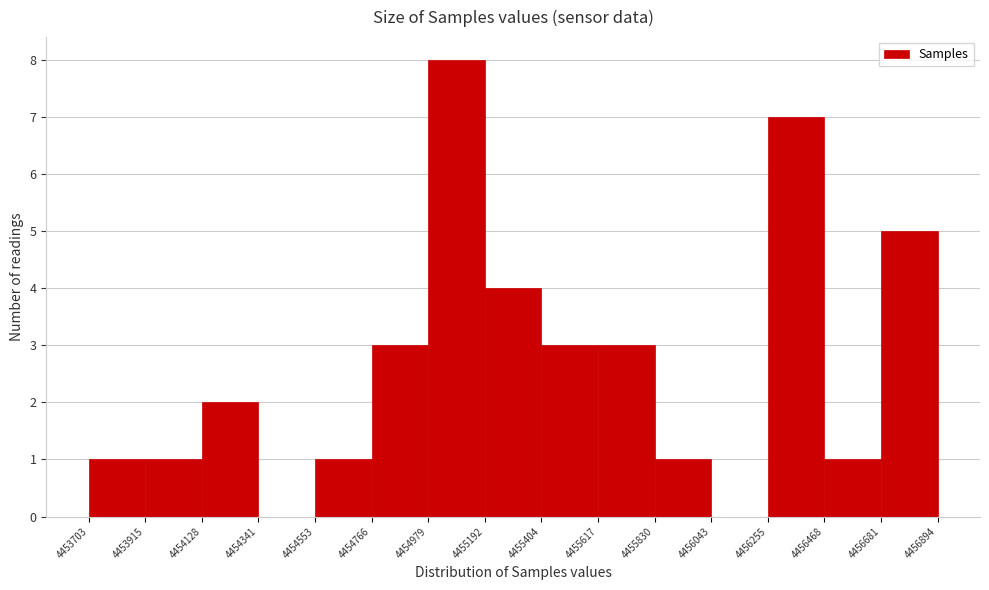

Which range on the x-axis has the tallest bar?

4454979 to 4455192